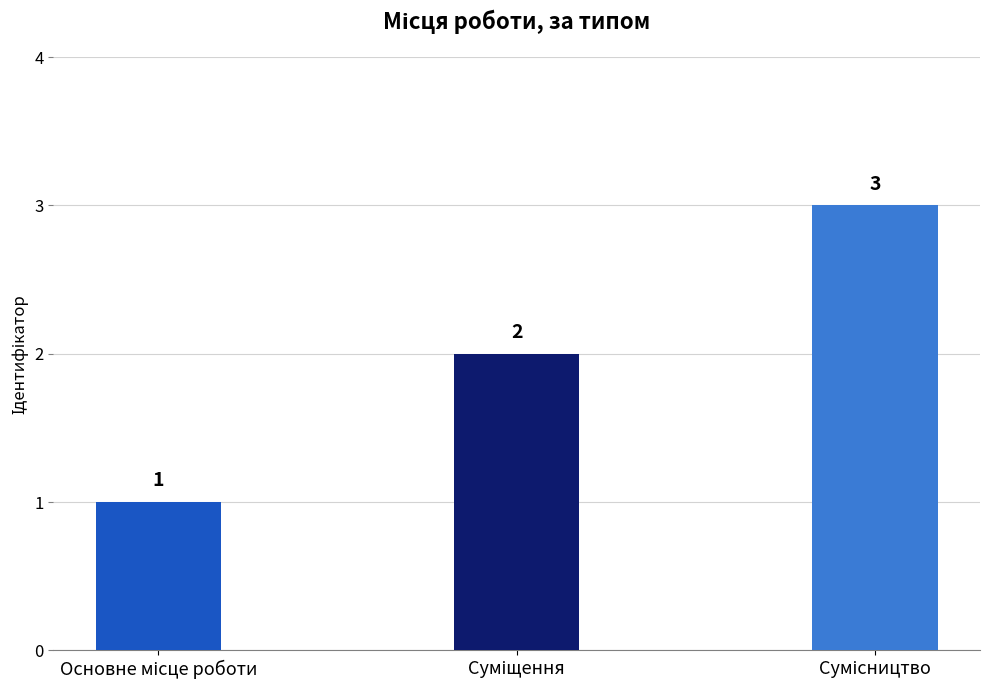

Count the values in the range 1 to 3.

3